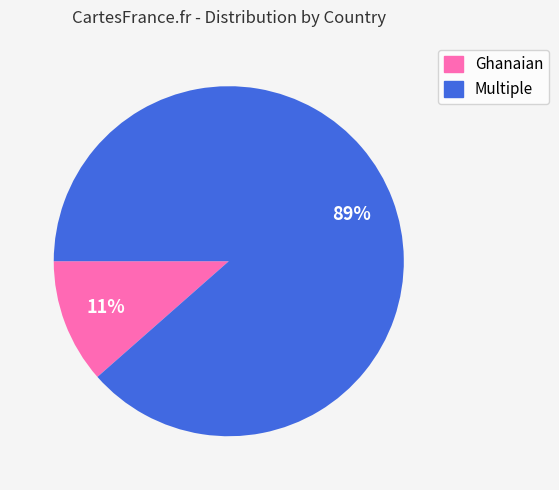

What percentage is the Ghanaian slice, to the nearest percent?

11%